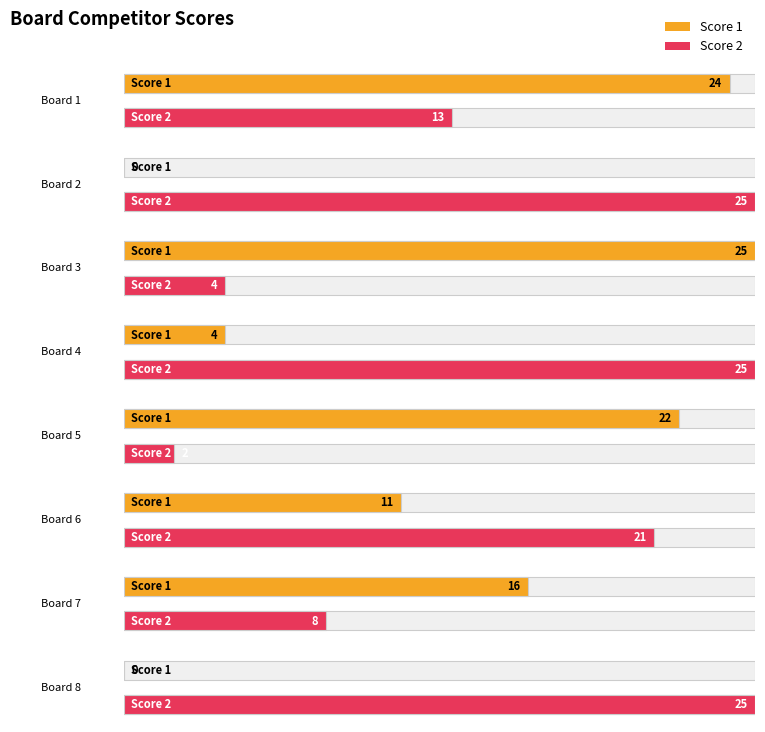

Is it true that Score 2 equals 1 at 5?

False